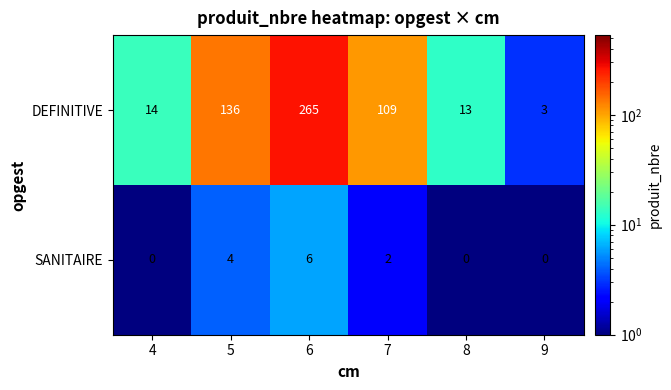

At which category is the sum across all series the highest?

6